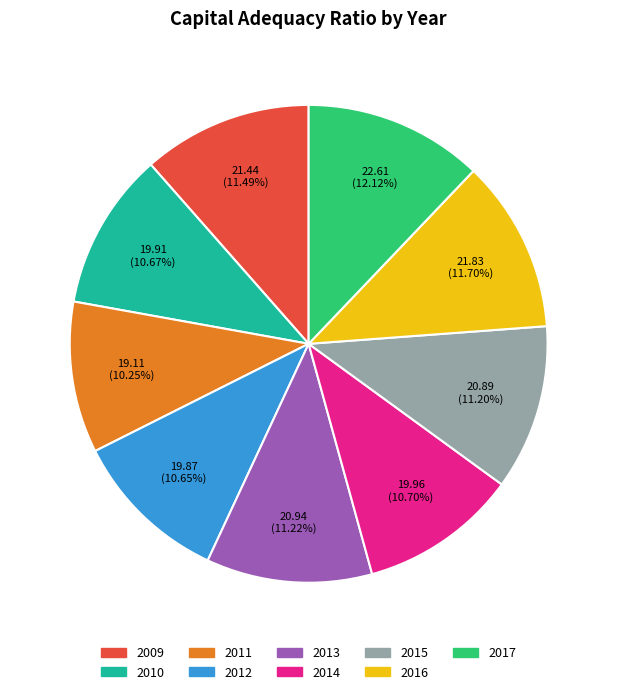

Approximately how many times larger is the value at 2017 compared to 2013?

1.1